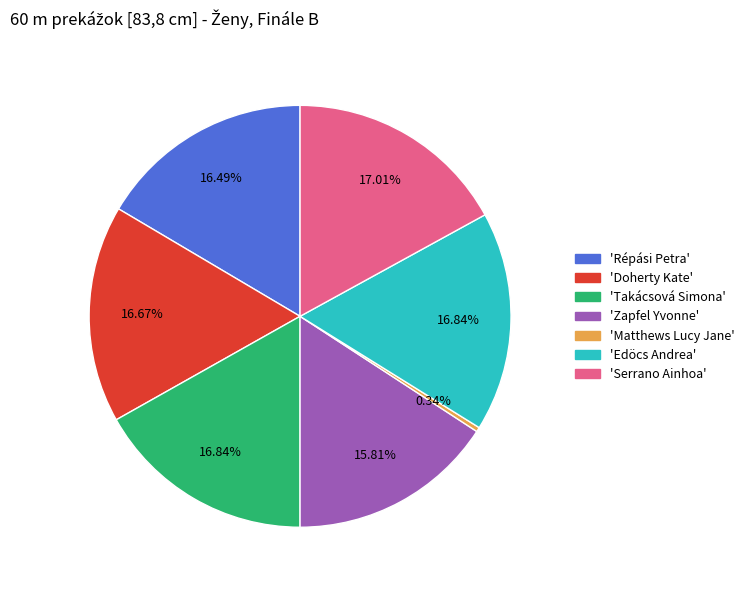

Is there a majority slice in this chart?

No